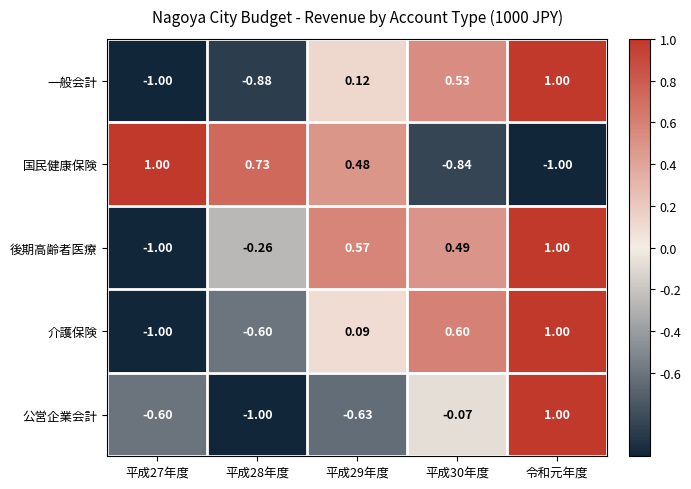

Rank the series at 平成30年度 from highest to lowest value.

介護保険, 一般会計, 後期高齢者医療, 公営企業会計, 国民健康保険